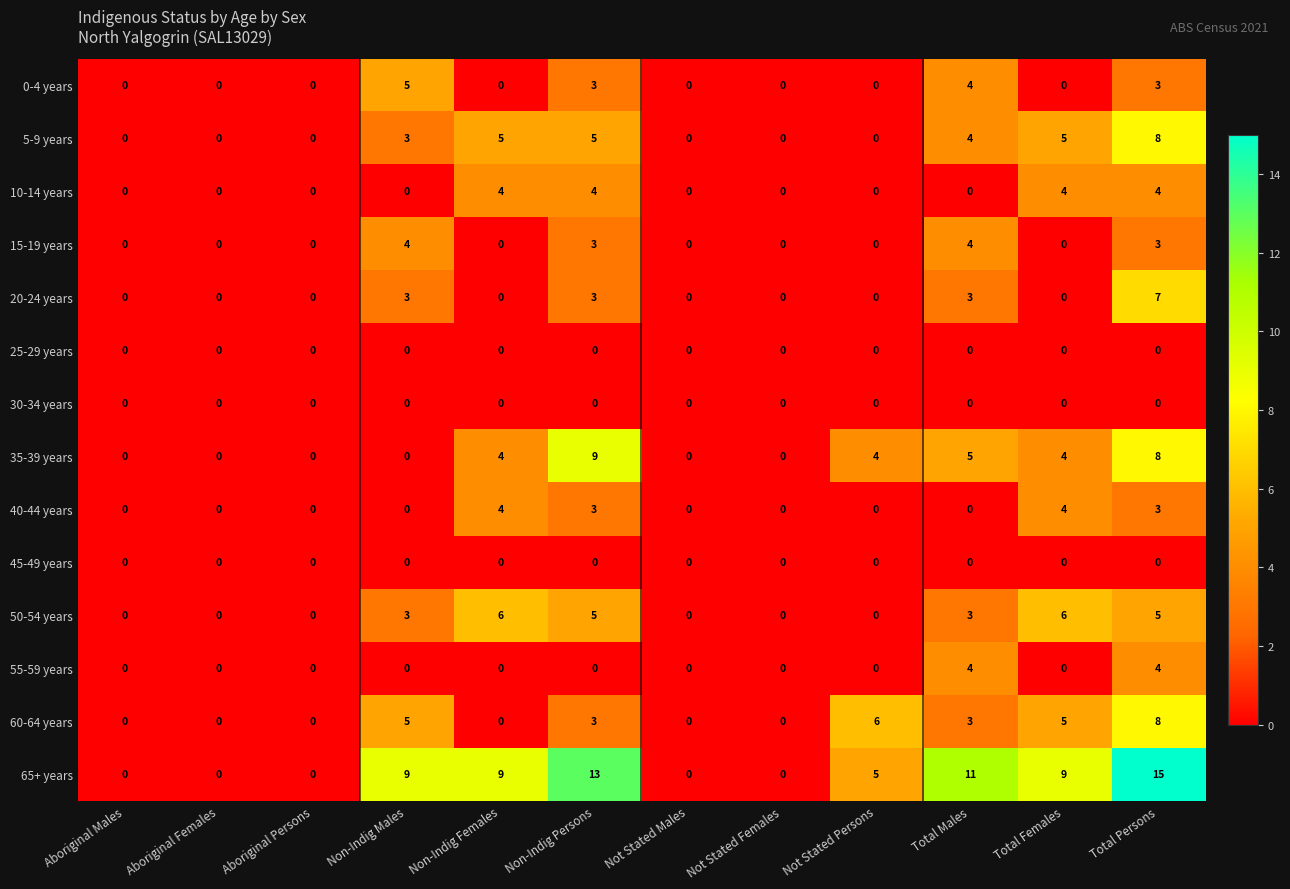

Between Not Stated Persons and Total Persons, which series saw the biggest shift?

65+ years